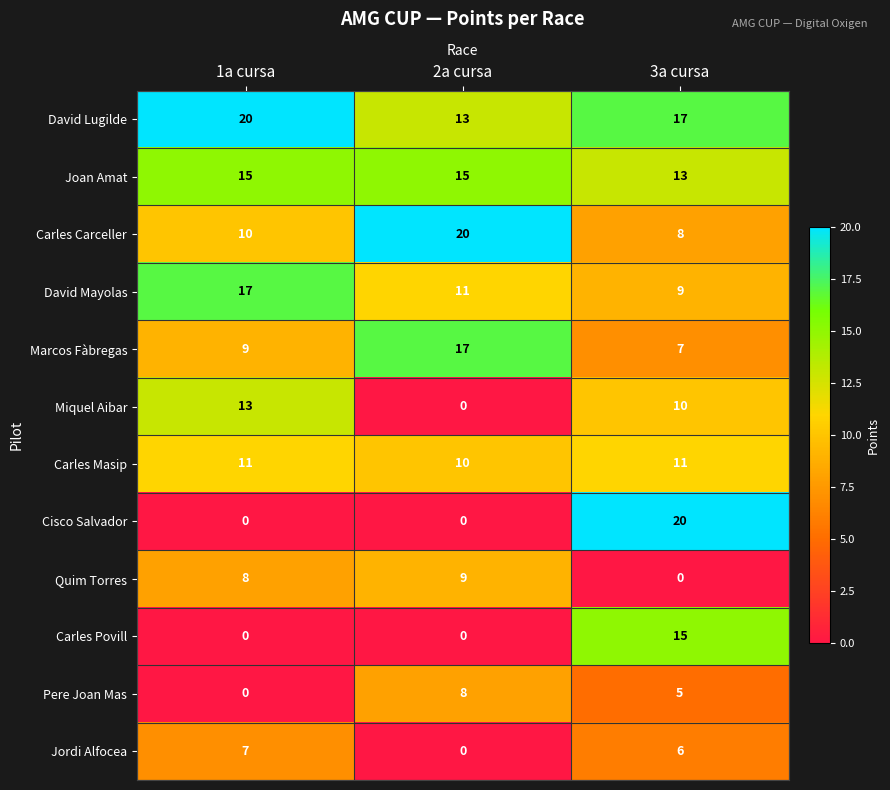

Which series has the widest spread of values?

Cisco Salvador